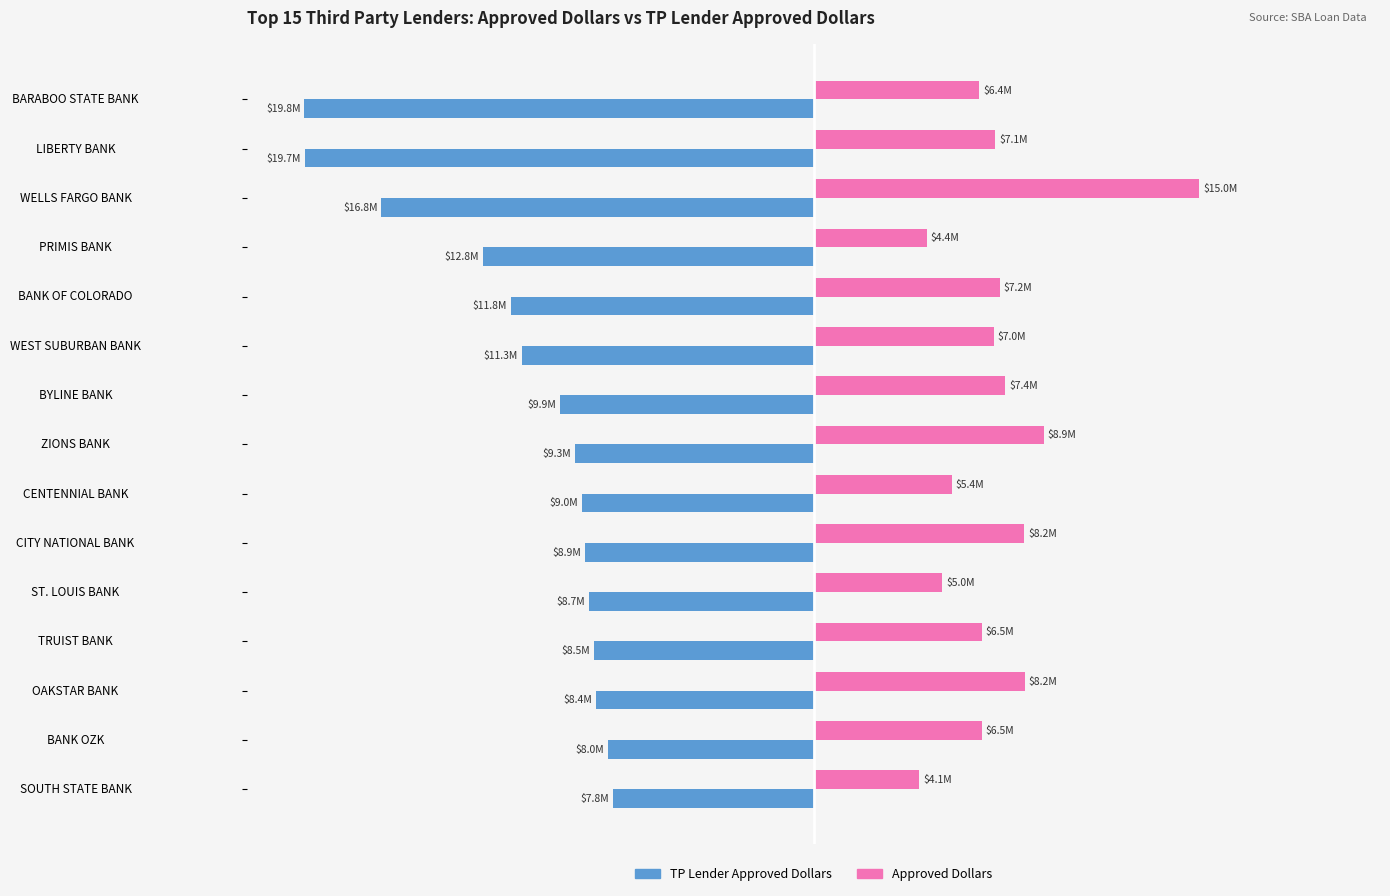

What are all the series names shown in the legend?

TP Lender Approved Dollars, Approved Dollars